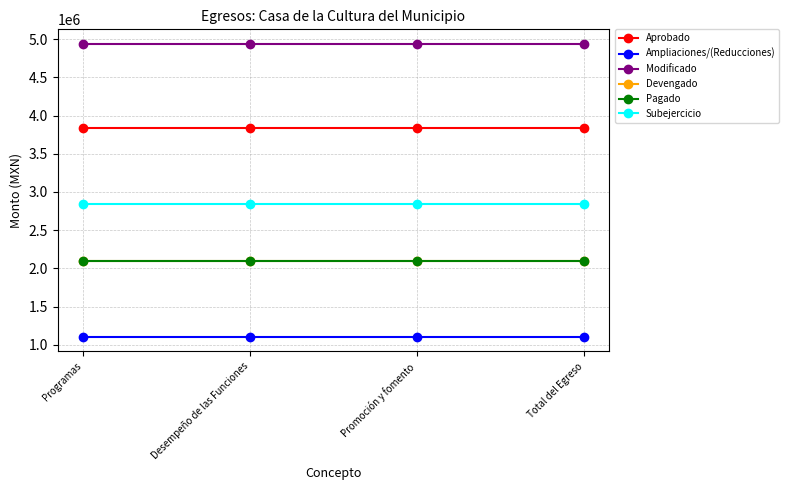

What is the spread (max minus min) of values at Total del Egreso?

3832858.0